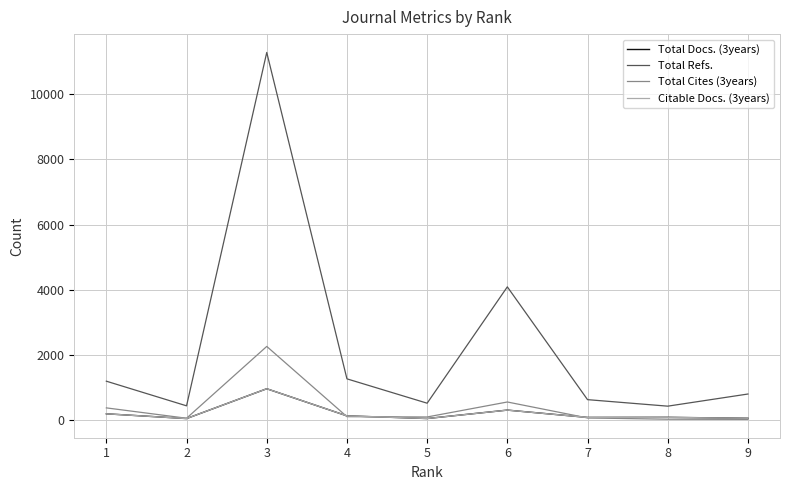

What is the total value across all series at 3?

15451